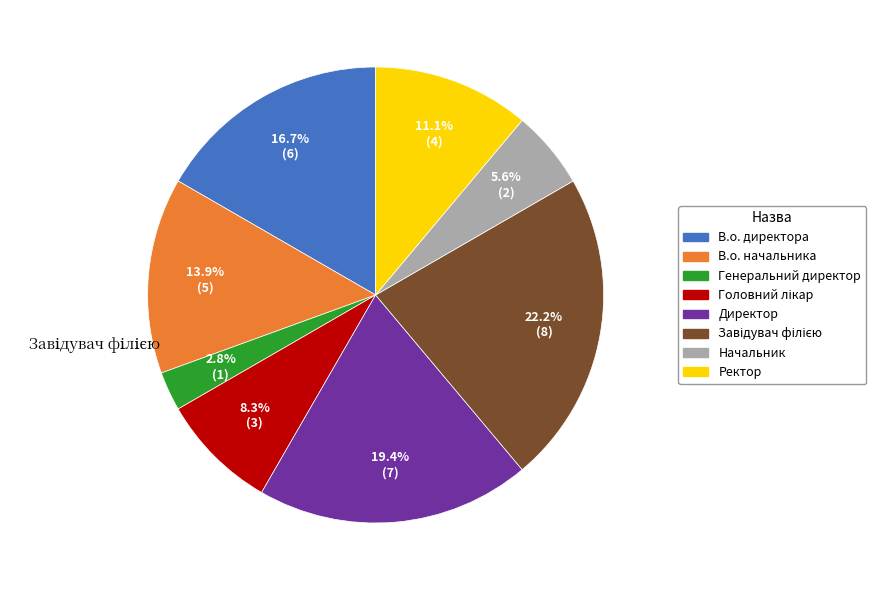

Do Ректор and Генеральний директор together represent more than half of the pie?

No